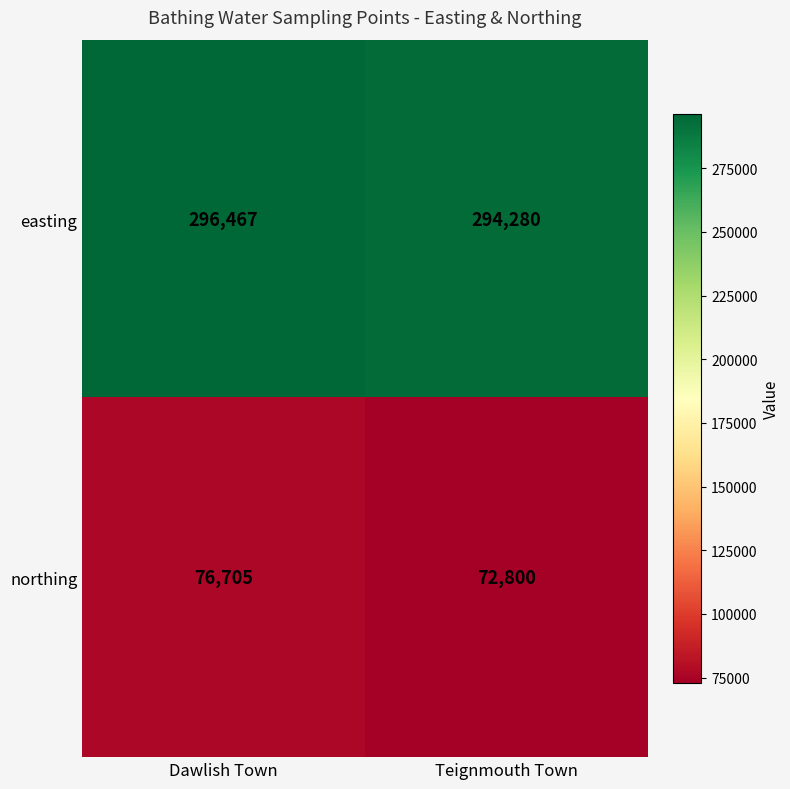

What is the average value of the easting series?

295374